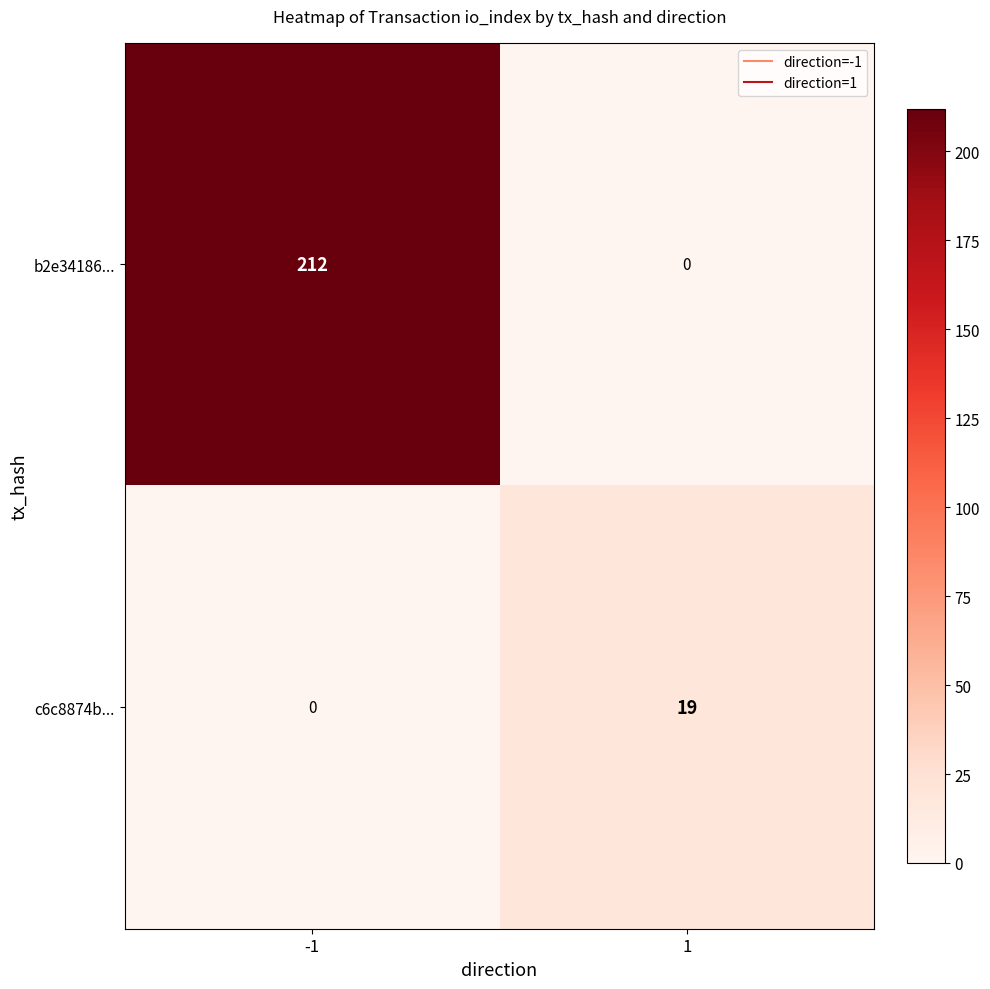

Rank the series by their maximum value, from lowest to highest.

c6c8874b..., b2e34186...